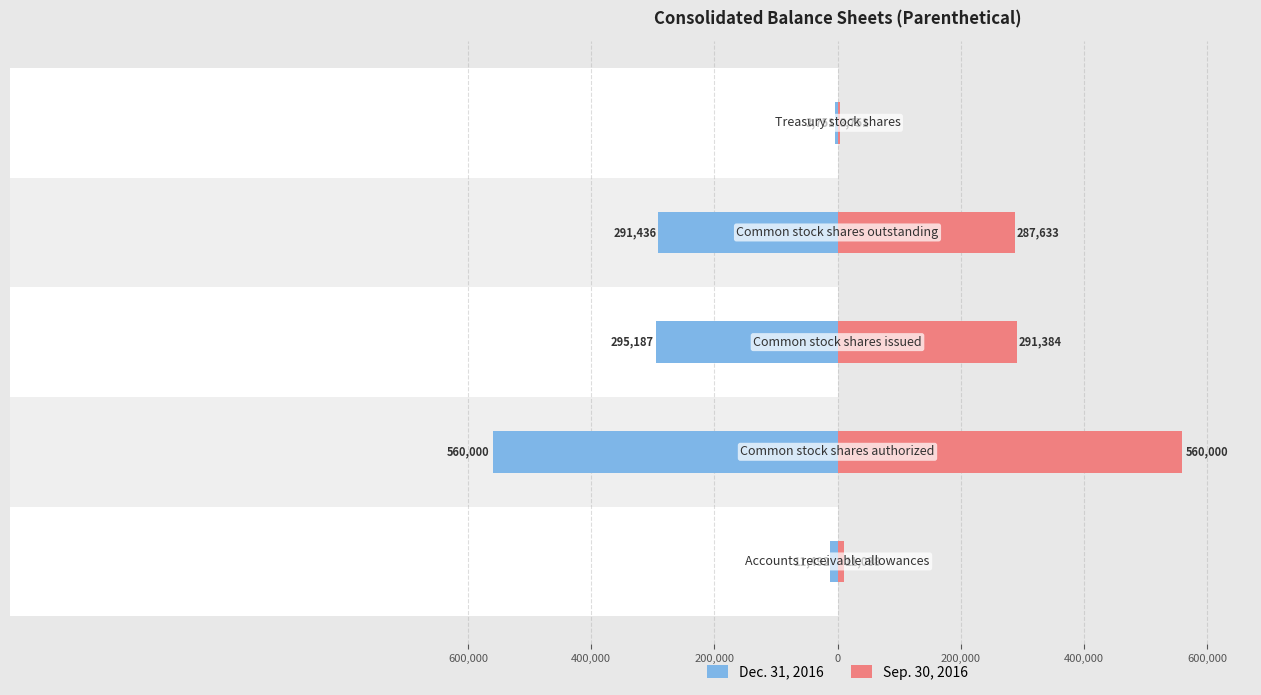

At how many categories does at least one series exceed 542572?

1